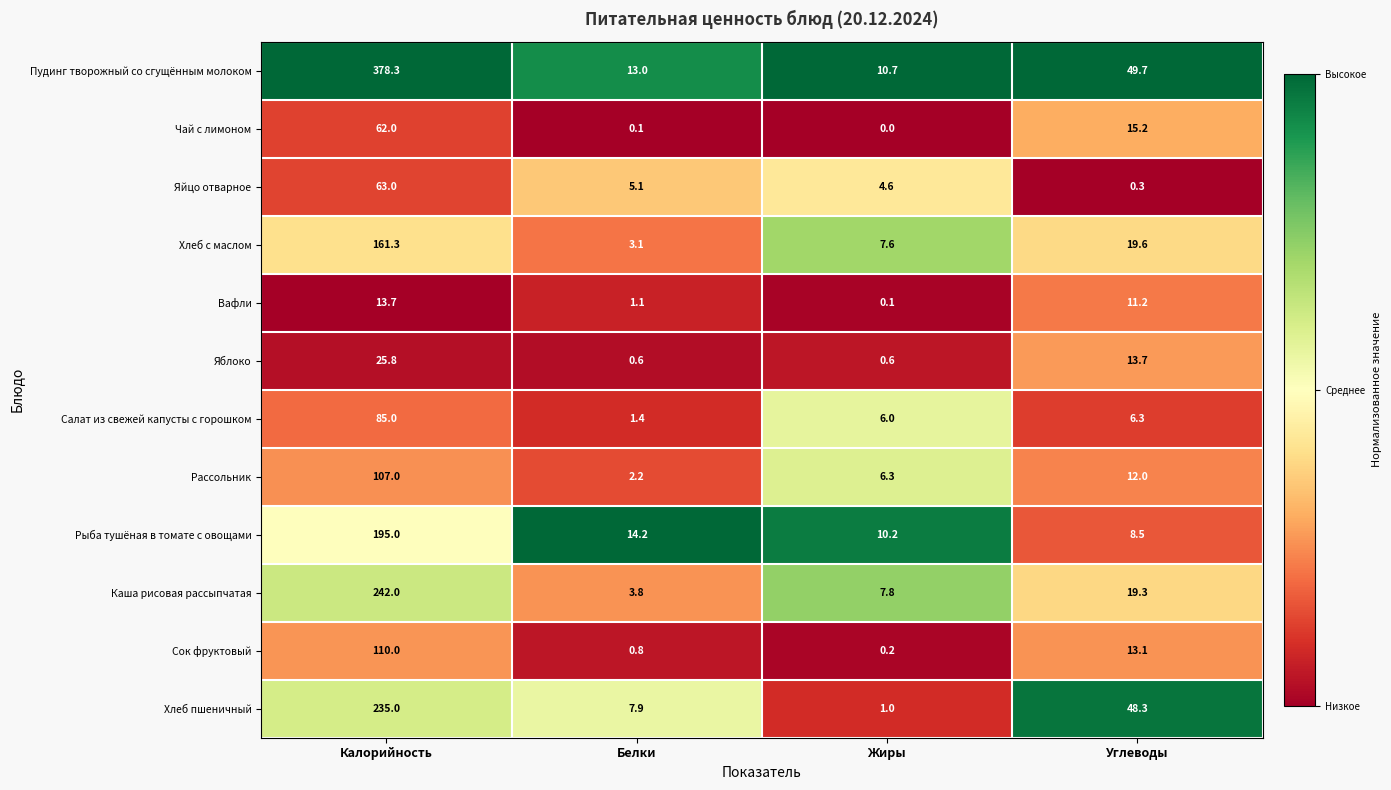

List the series in order of their peak value, lowest first.

Вафли, Яблоко, Чай с лимоном, Яйцо отварное, Салат из свежей капусты с горошком, Рассольник, Сок фруктовый, Хлеб с маслом, Рыба тушёная в томате с овощами, Хлеб пшеничный, Каша рисовая рассыпчатая, Пудинг творожный со сгущённым молоком